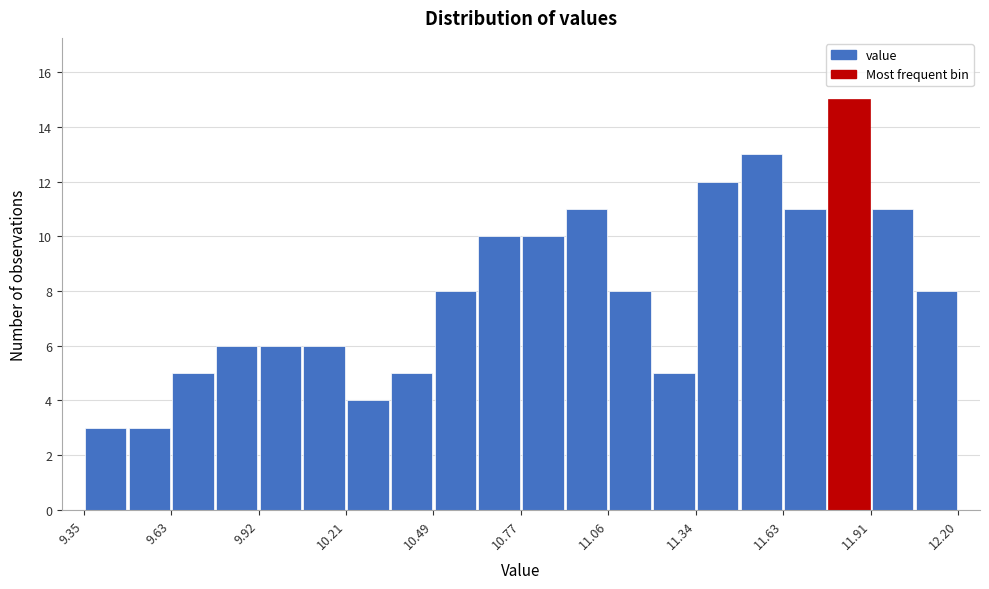

Read against the x-axis, roughly where is the centre of the tallest bar?

11.85